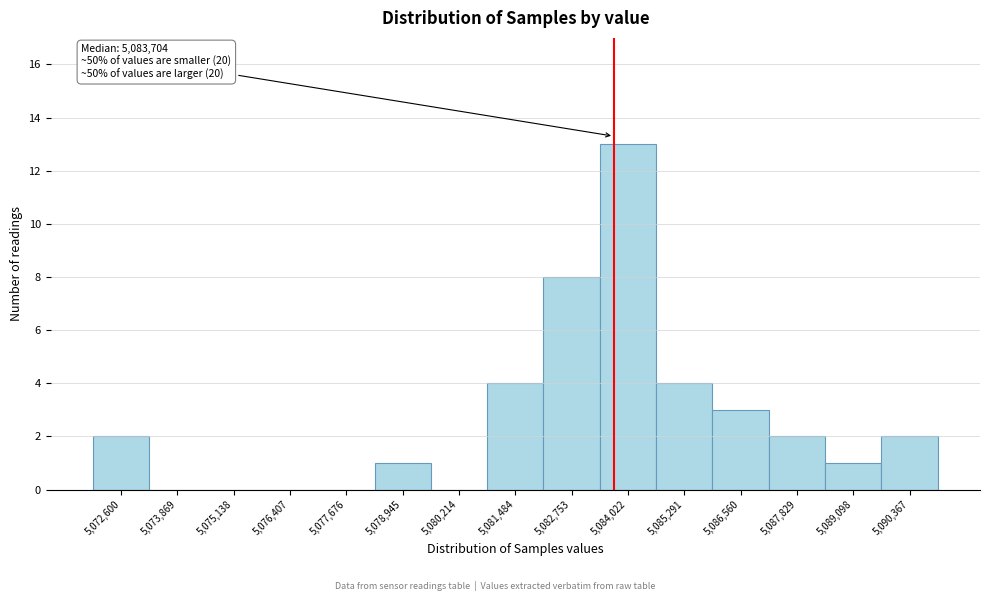

Over which range of the x-axis is the bar tallest?

5083400 to 5084600